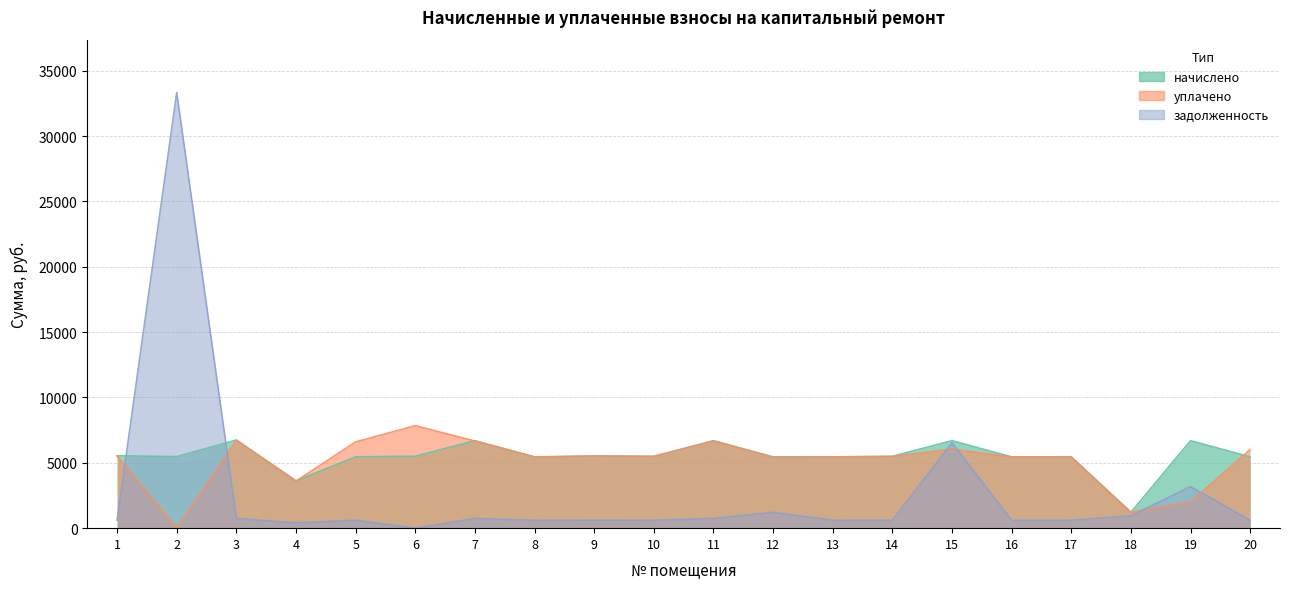

How many lines are shown in the chart?

3